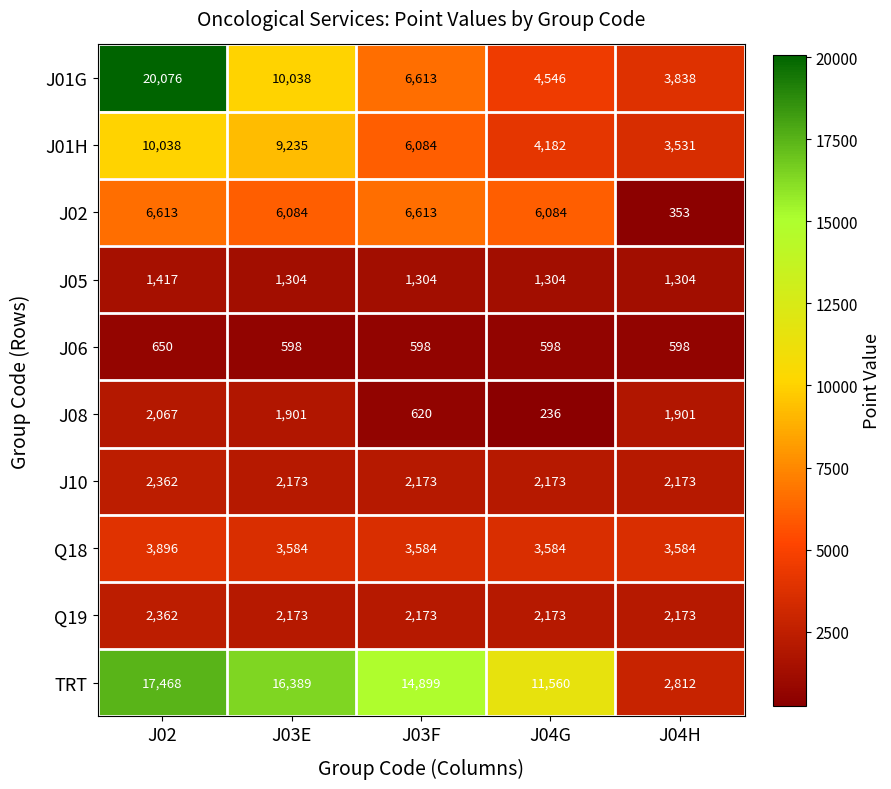

What is the sum of all Q18 values?

18232